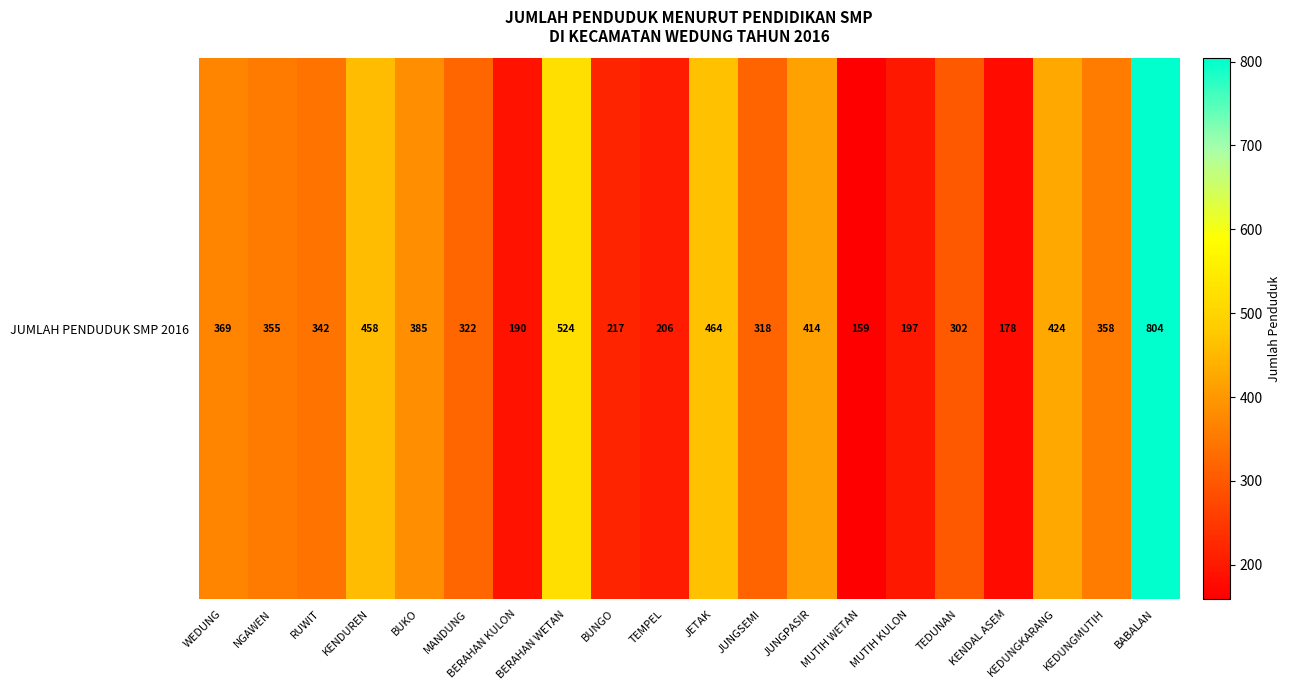

How many data points are less than 355?

10